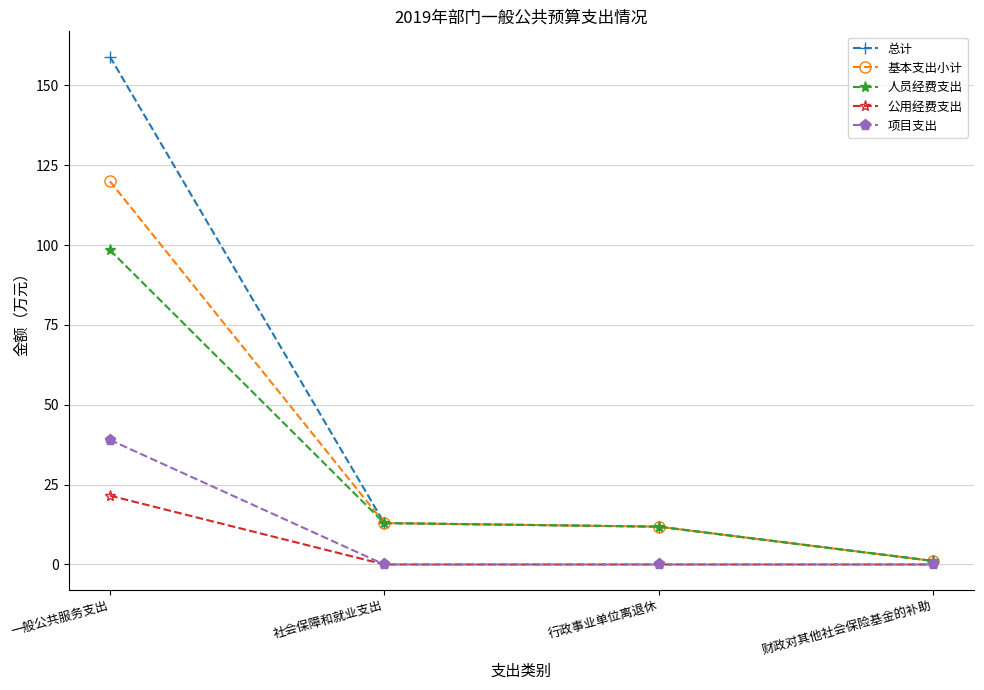

Reading right to left, extract all data points from this chart.

总计: 1.1	11.8	13.0	159.0
基本支出小计: 1.1	11.8	13.0	120.0
人员经费支出: 1.1	11.8	13.0	98.4
公用经费支出: 0.0	0.0	0.0	21.6
项目支出: 0.0	0.0	0.0	39.0